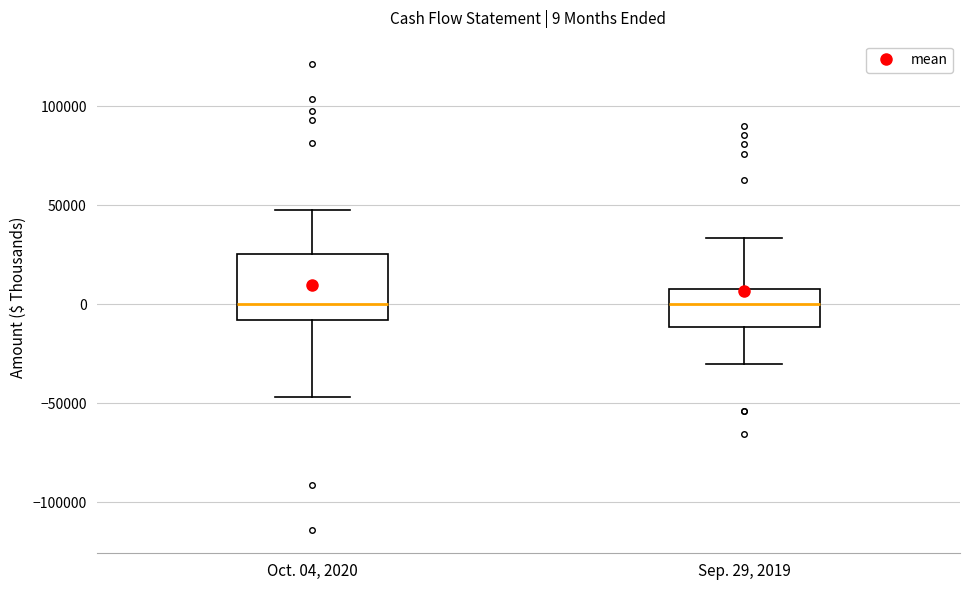

Comparing the boxes themselves (not the whiskers), which one is the tallest?

Oct. 04, 2020